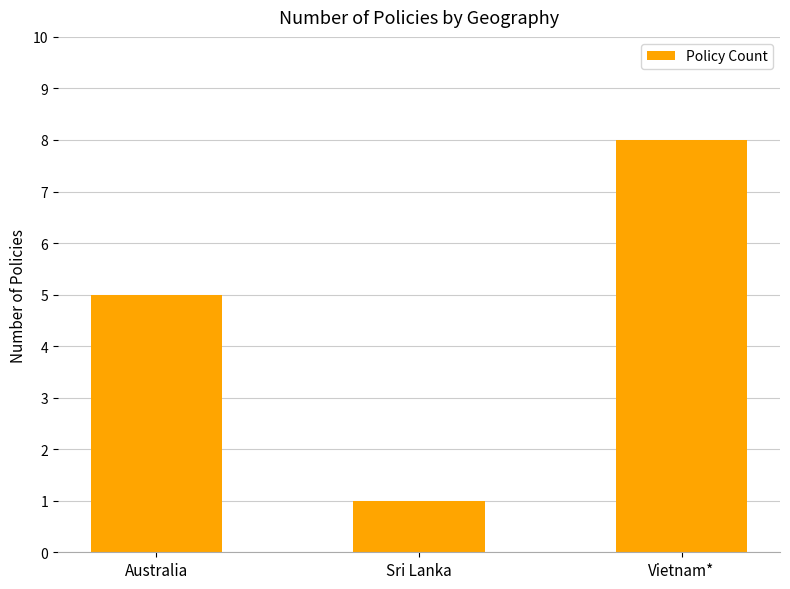

How many categories are shown in the chart?

3